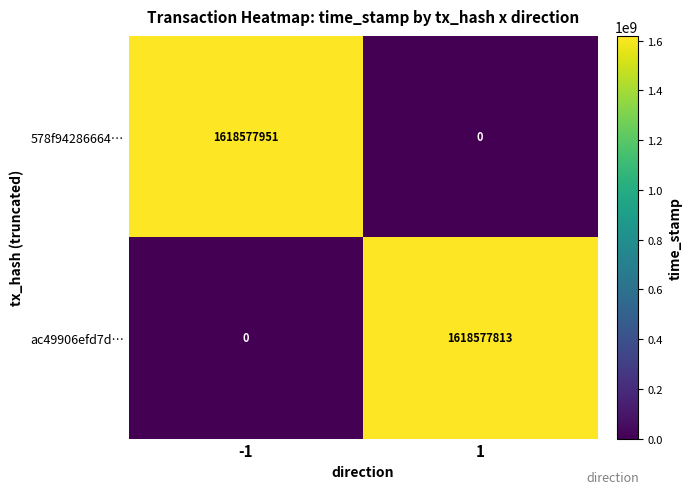

What is the total value across all series at 1?

1618577813